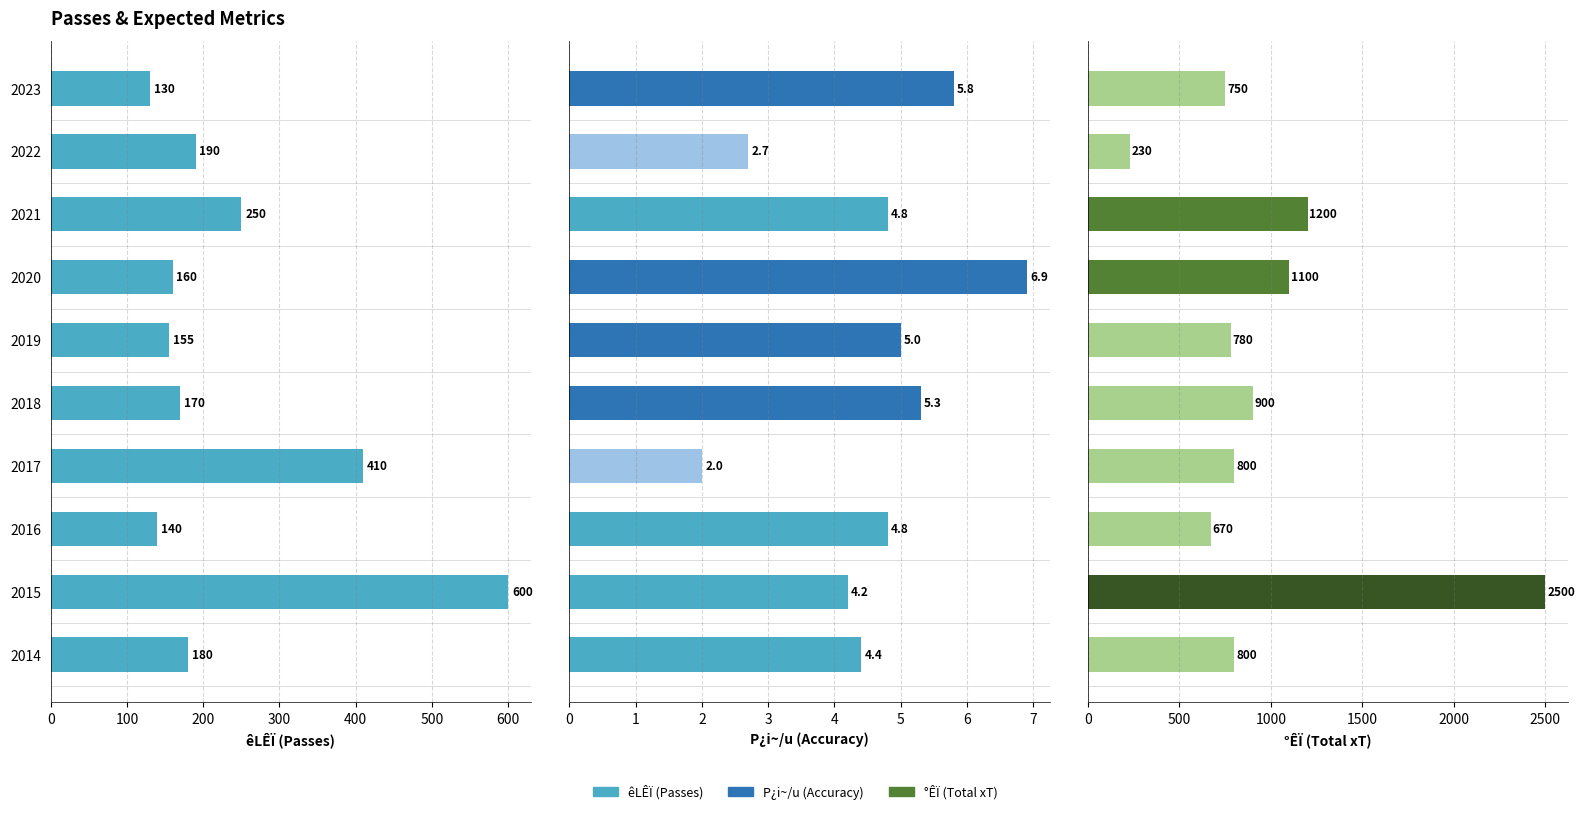

Rank the series at 2016 from lowest to highest value.

P¿i~/u (Accuracy), êLÊÏ (Passes), °ÊÏ (Total xT)